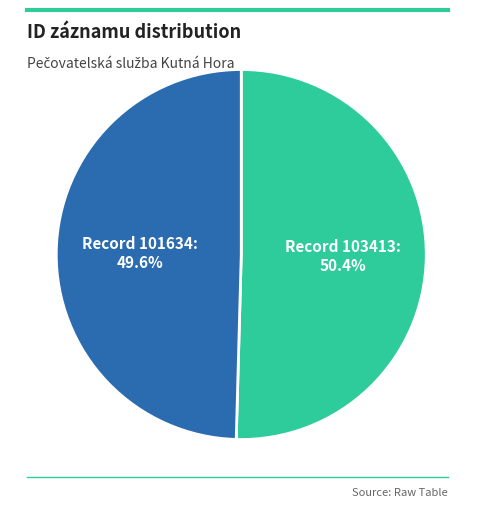

Is there a majority slice in this chart?

Yes